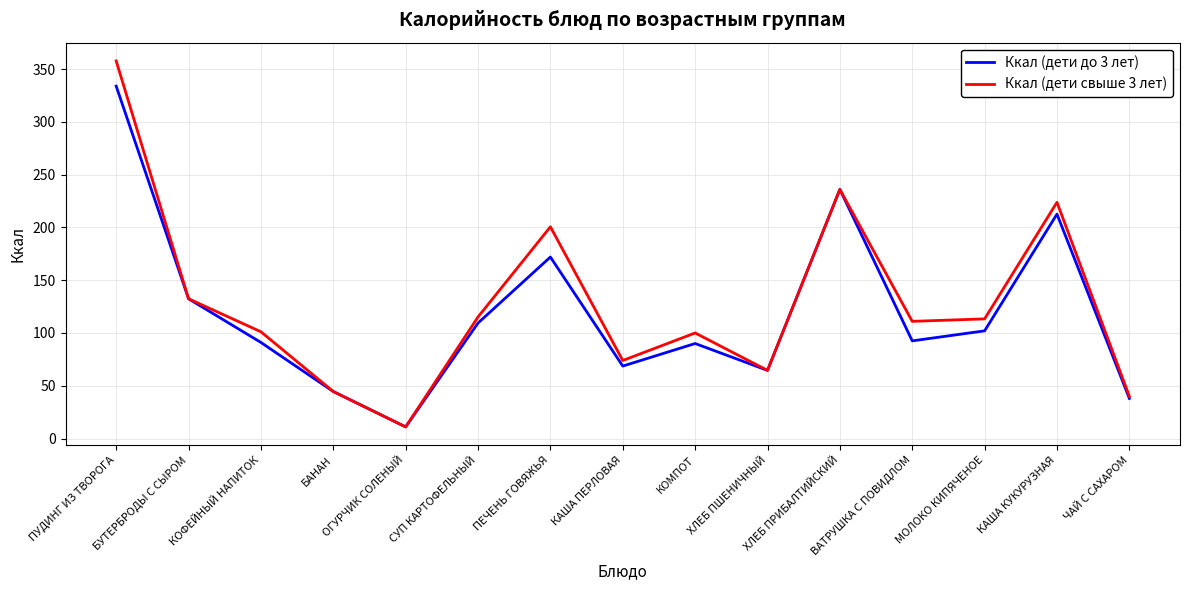

Rank the series by their maximum value, from lowest to highest.

Ккал (дети до 3 лет), Ккал (дети свыше 3 лет)